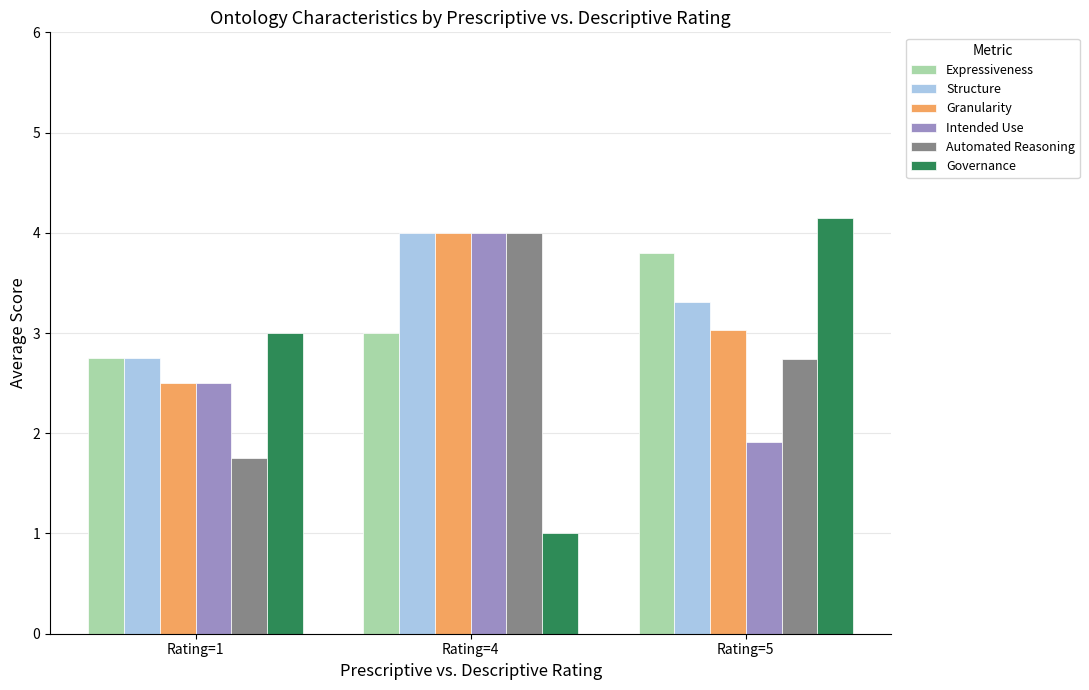

Where does the Intended Use series first go above 2?

Rating=1